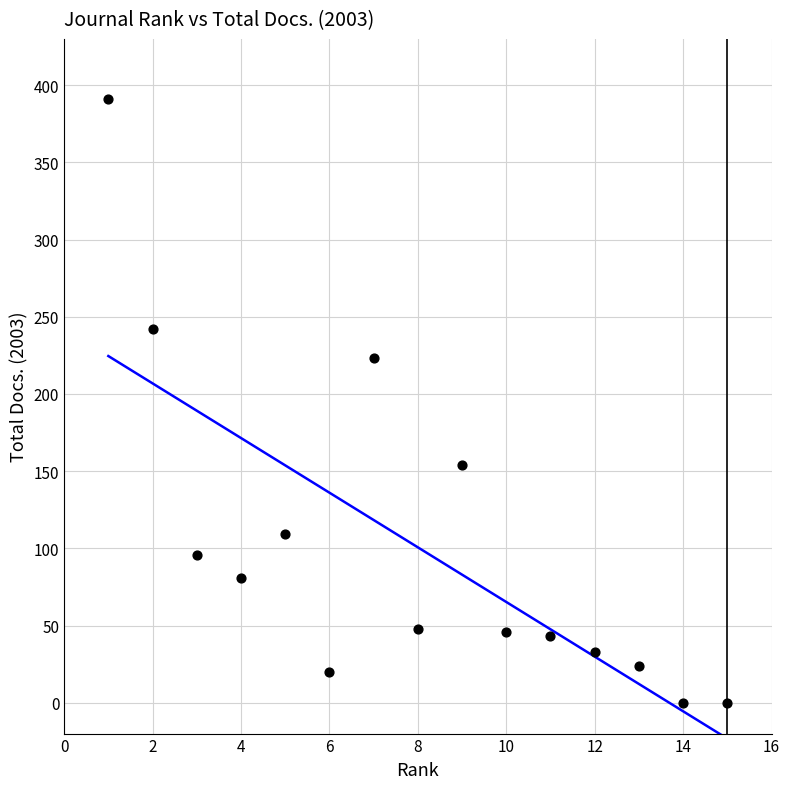

What Y value in the scatter plot is closest to 195?

223